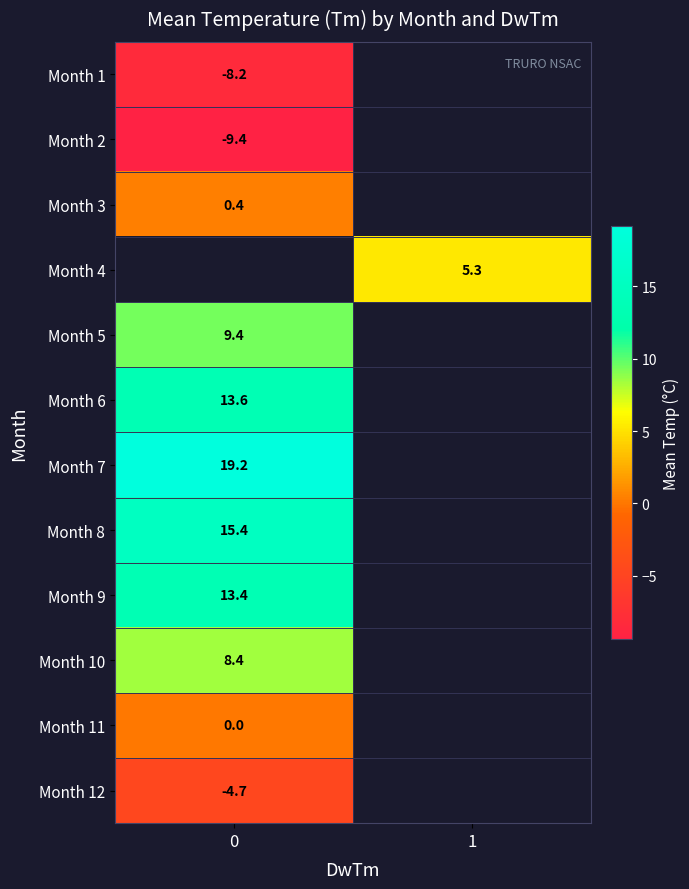

Between 0 and 1, which is larger?

1